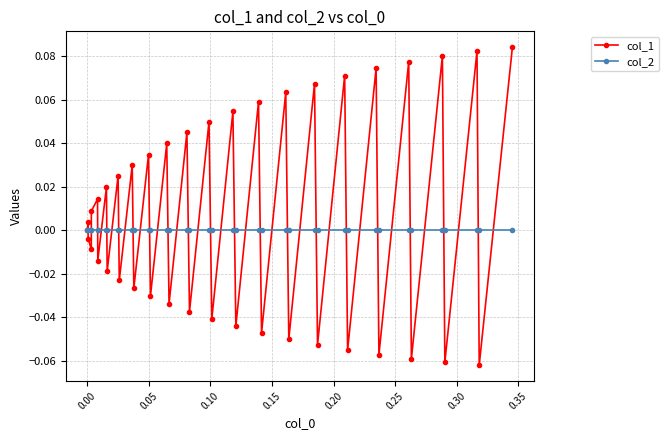

Rank the series by their maximum value, from lowest to highest.

col_2, col_1